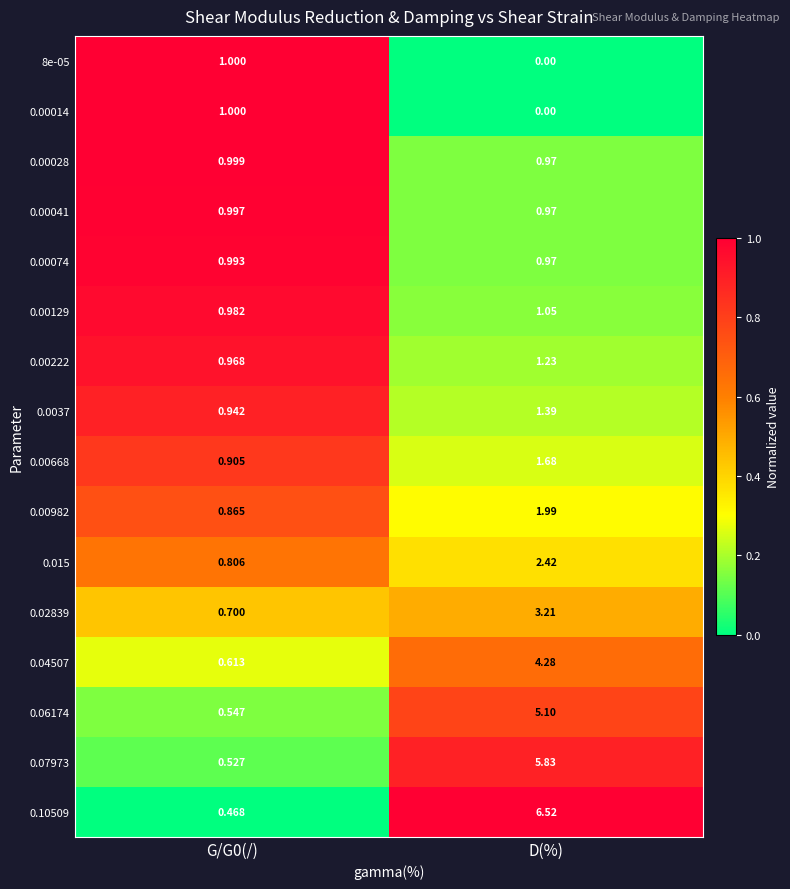

Where does the 0.00129 series first go above 1?

D(%)